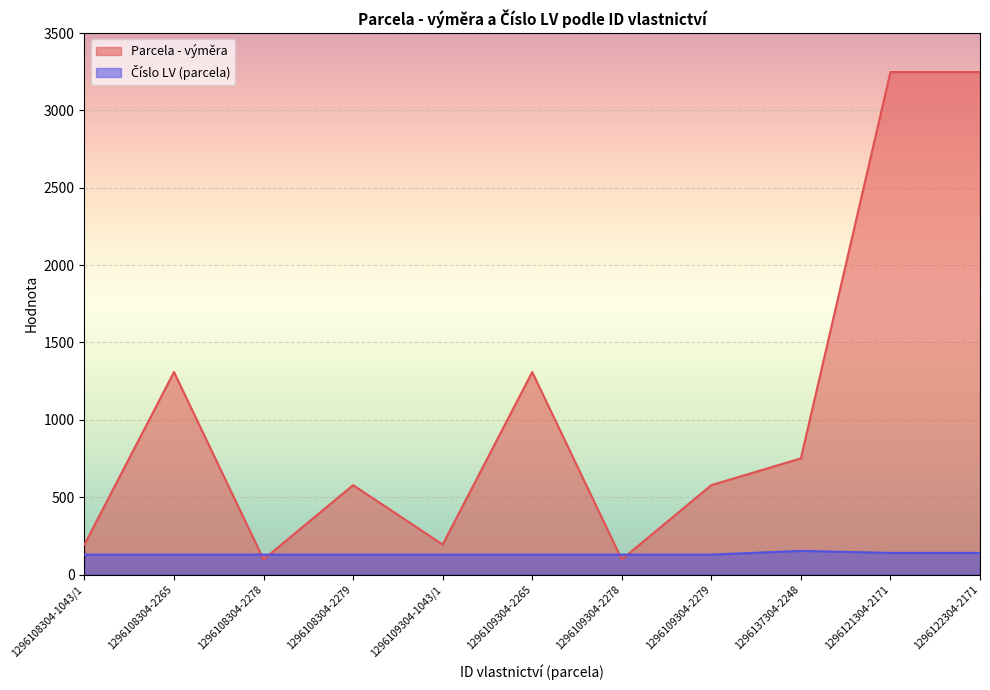

Reading right to left, list all the values displayed in this chart.

Parcela - výměra: 3248	3248	751	578	98	1309	194	578	98	1309	194
Číslo LV (parcela): 140	140	153	129	129	129	129	129	129	129	129